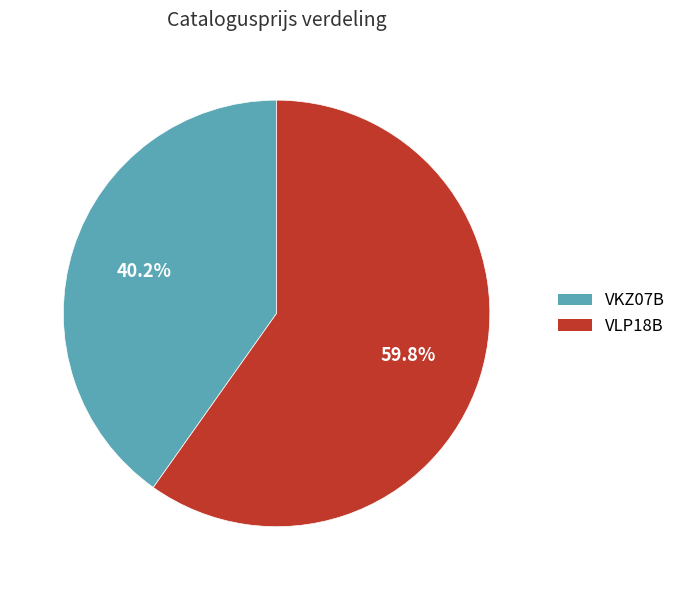

Which has a higher value, VKZ07B or VLP18B?

VLP18B